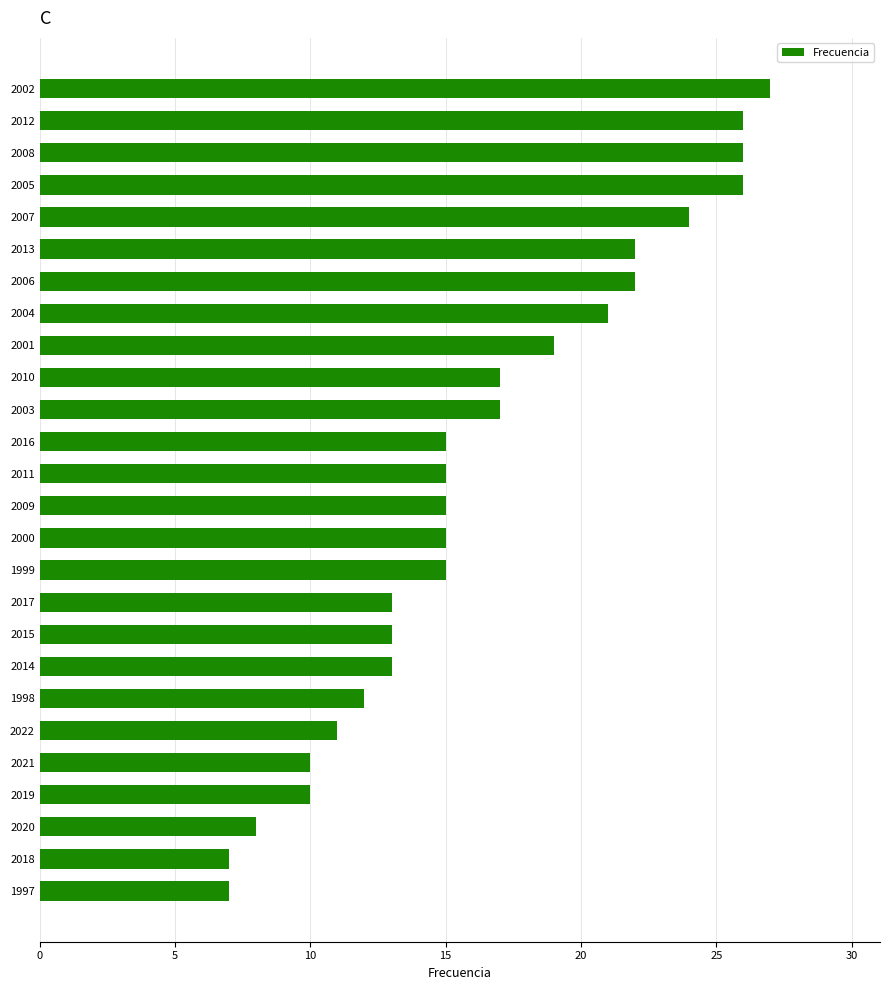

How many series are shown in this chart?

1